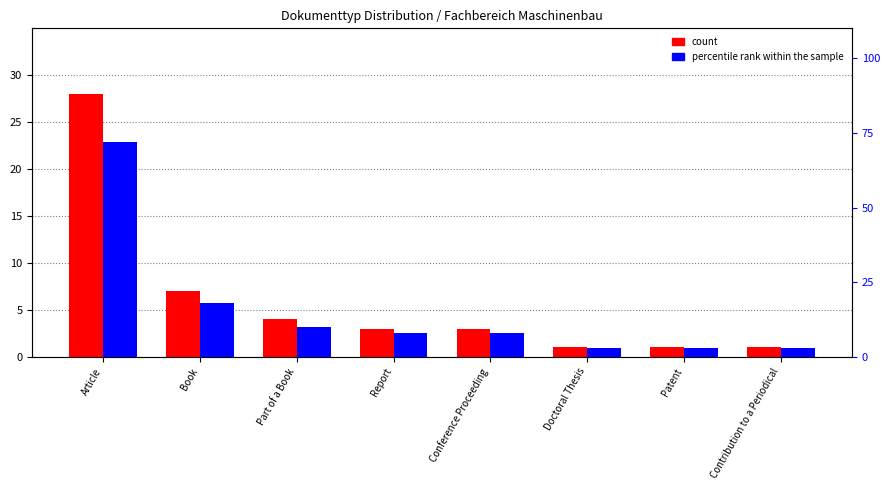

What are all the series names shown in the legend?

count, percentile rank within the sample